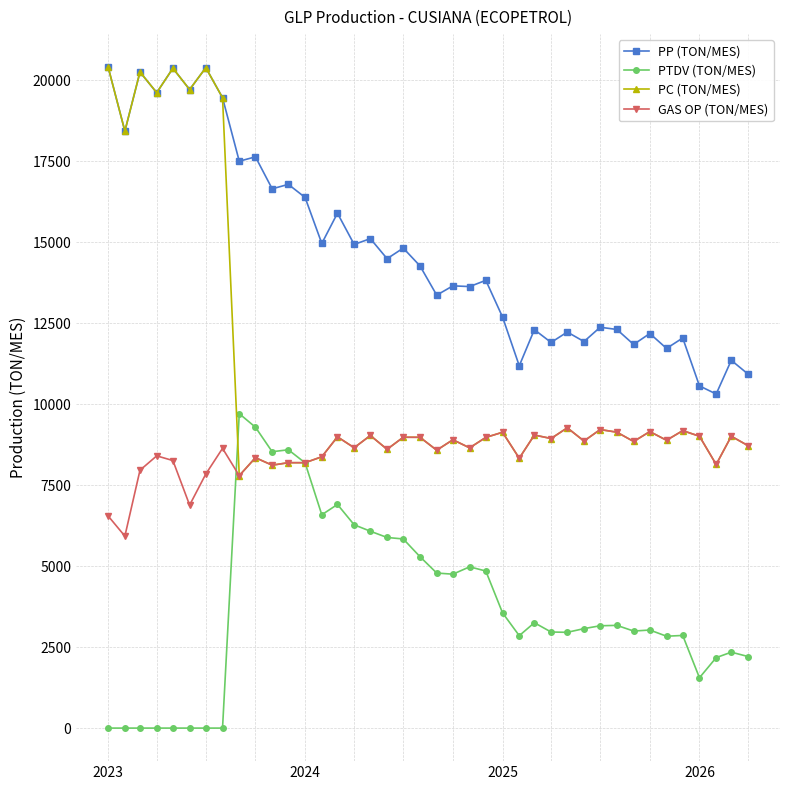

True or false: PTDV (TON/MES) and PP (TON/MES) cross at least once.

False